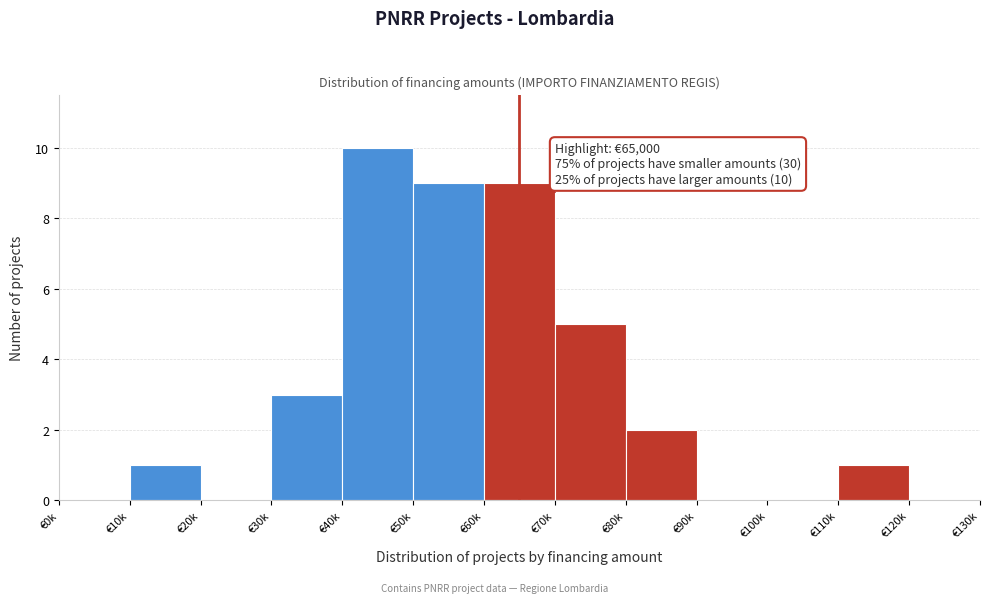

Reading left to right, extract all data points from this chart.

€0k=0	€10k=1	€20k=0	€30k=3	€40k=10	€50k=9	€60k=9	€70k=5	€80k=2	€90k=0	€100k=0	€110k=1	€120k=0